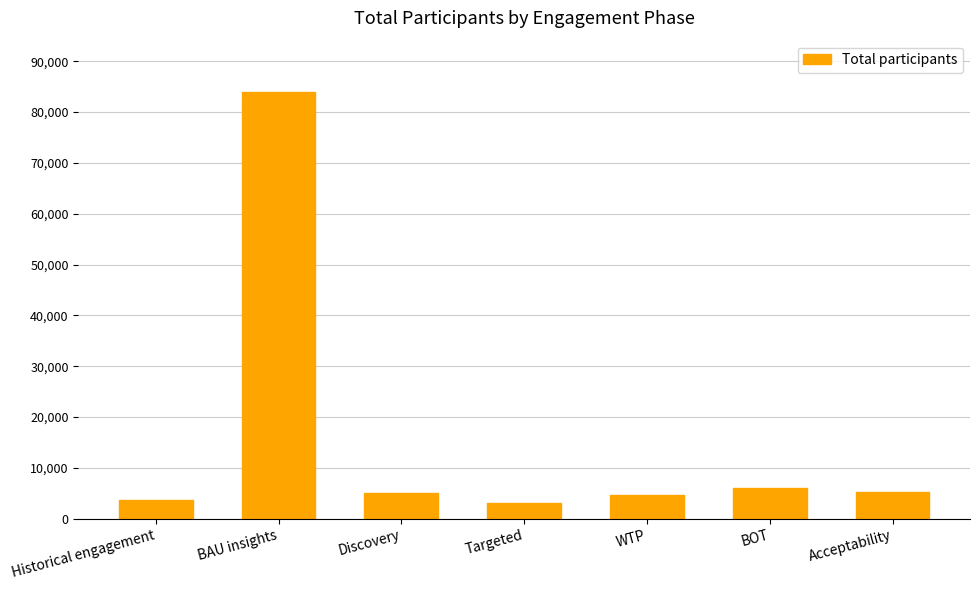

How many data points are less than 5113?

3